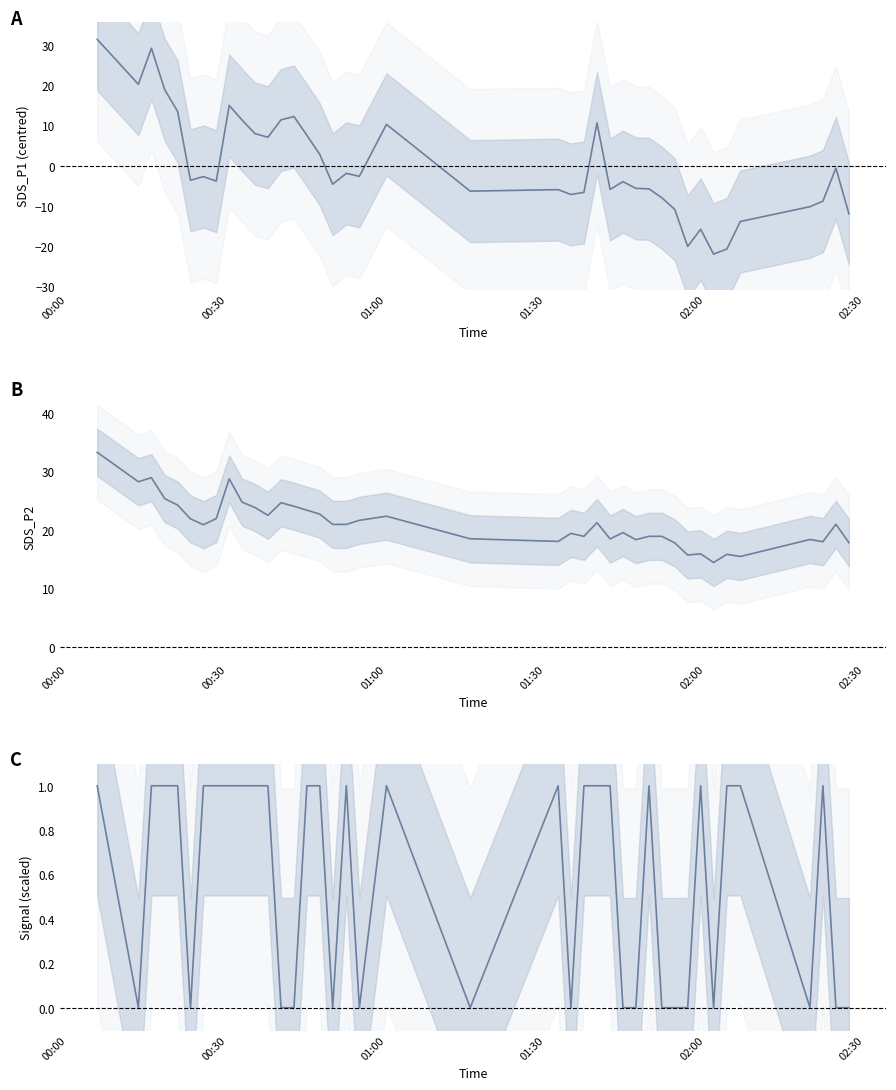

Is the value of Signal (scaled) at 29 greater than the value of SDS_P1 (centred) at 15?

No